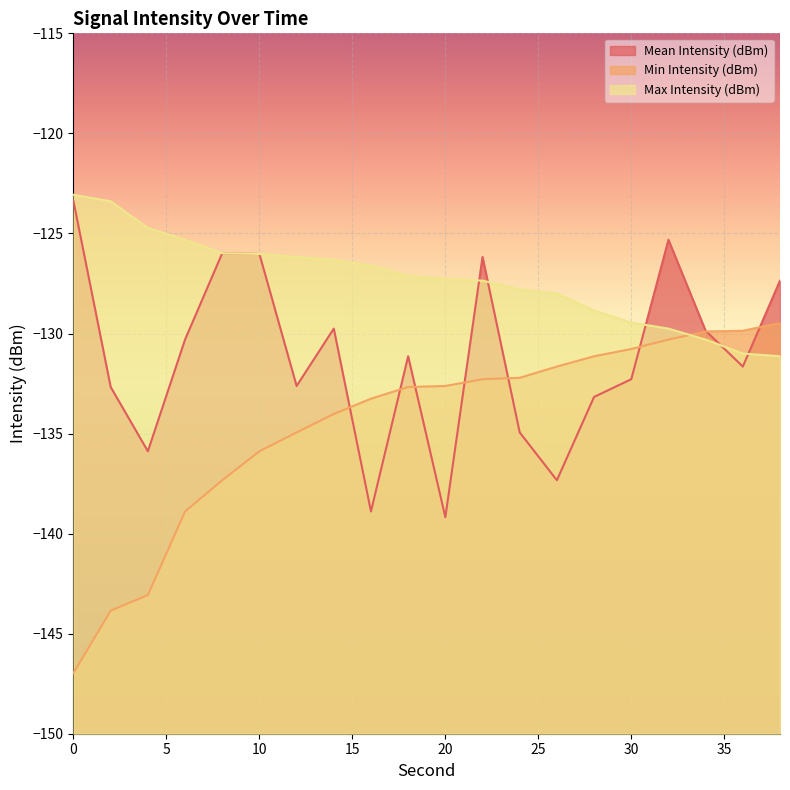

What is the difference between the maximum and second lowest values in the Mean Intensity (dBm) series?

15.5